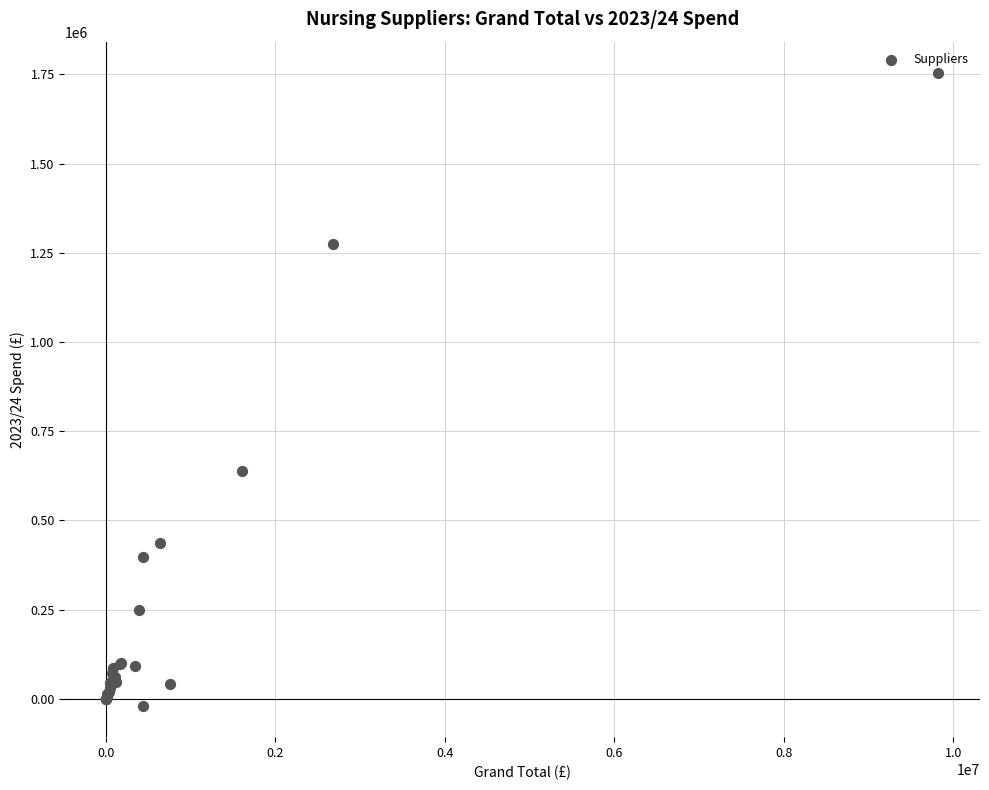

What Y value in the scatter plot is closest to 867006?

637031.6